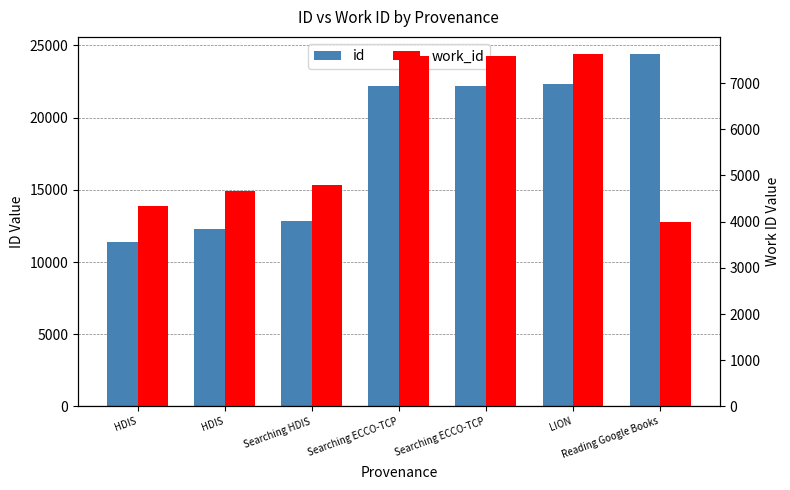

Which series changed the most between Searching ECCO-TCP and Searching ECCO-TCP?

id